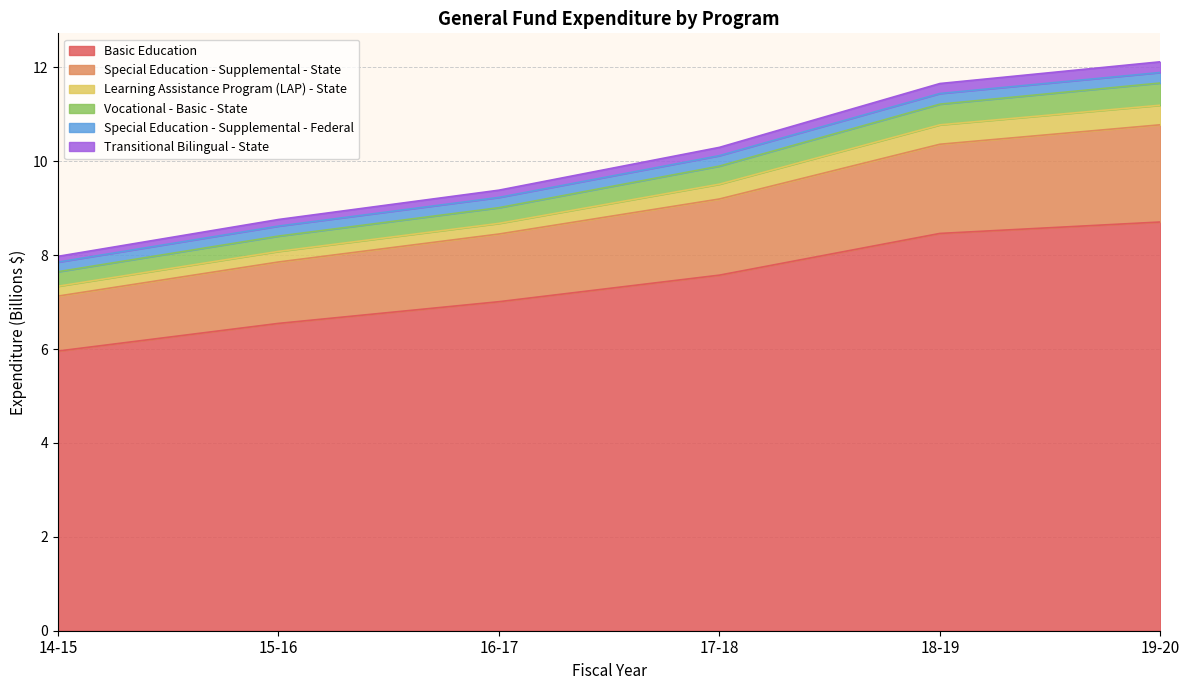

The value of Basic Education at 14-15 is 10.5. True or false?

False